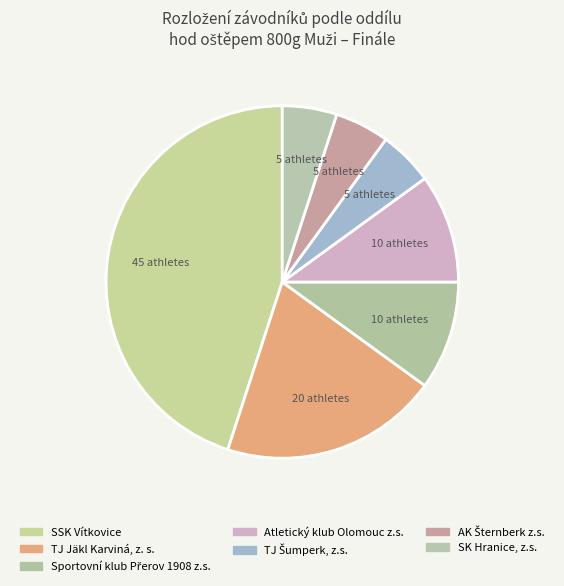

Which category has the biggest portion of the pie?

SSK Vítkovice